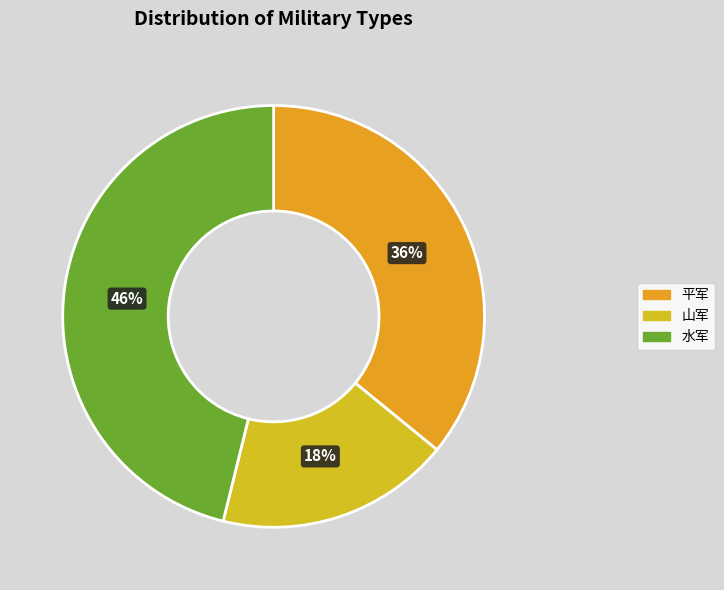

To the nearest percent, what is the difference between the 水军 and 山军 slice percentages?

28%